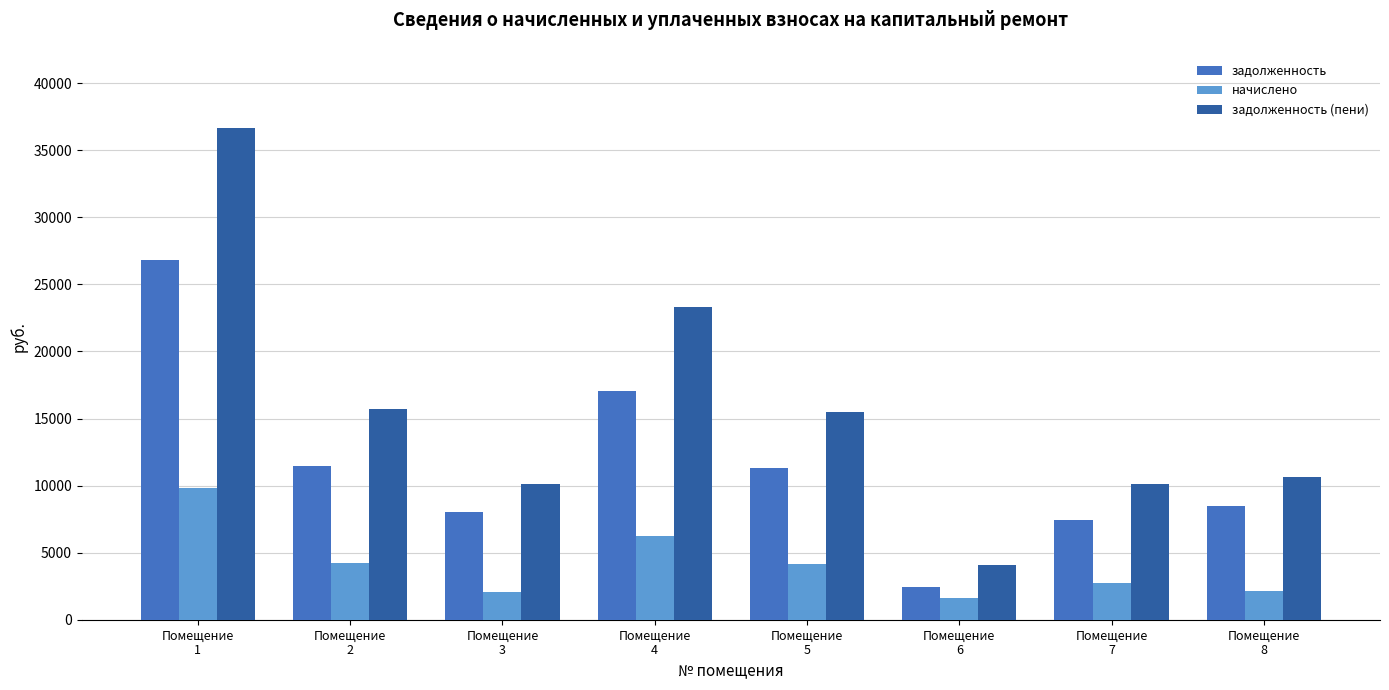

What is the smallest value displayed?

1594.1